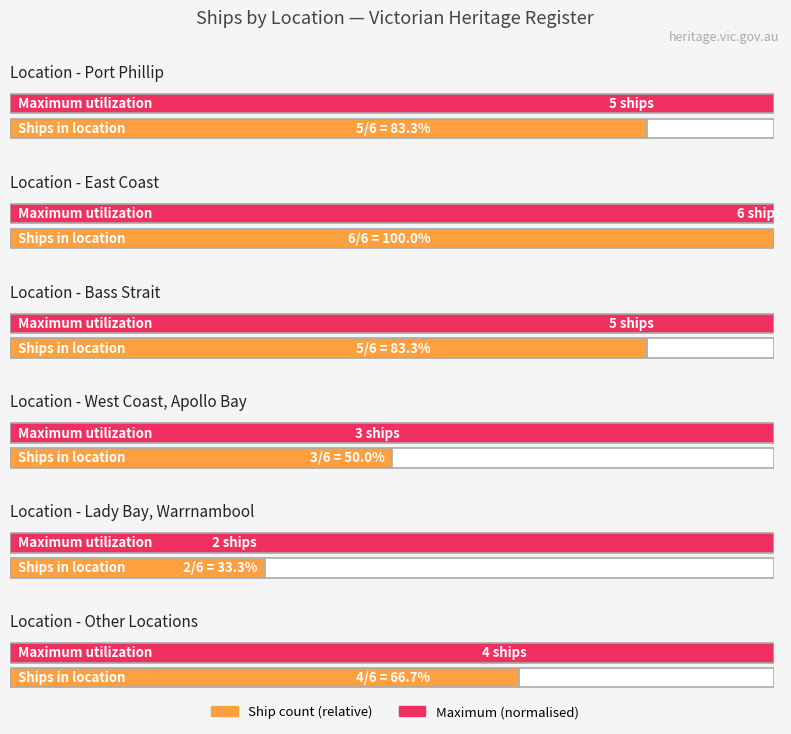

Read the value at Lady Bay / Warrnambool.

2